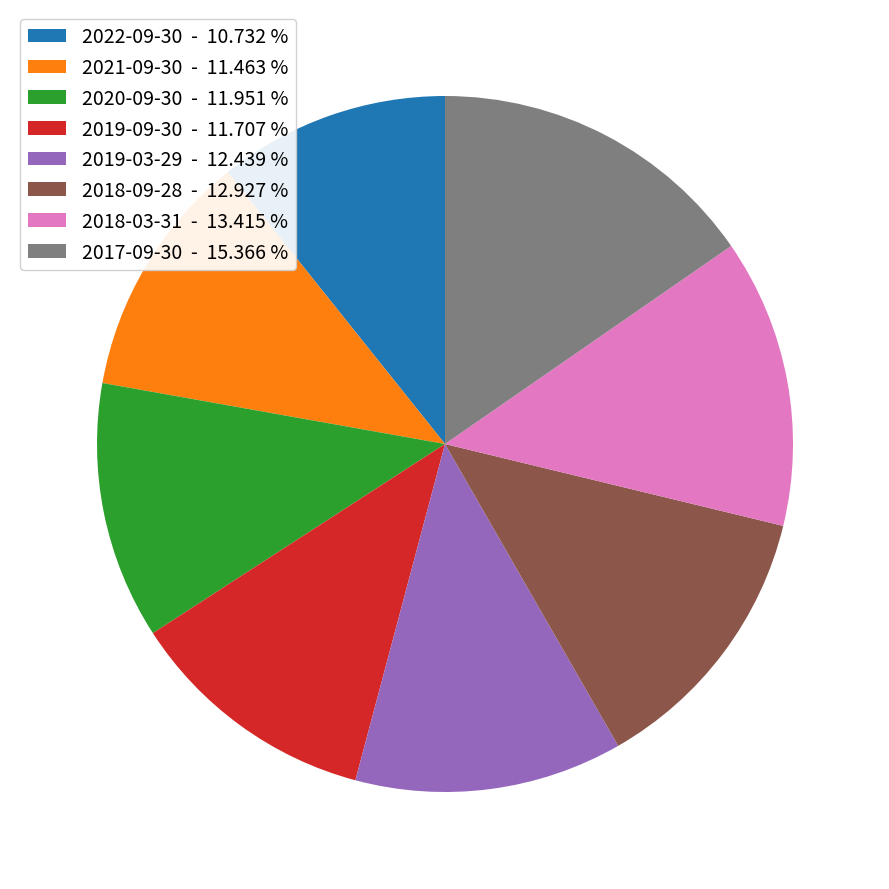

Which slice is the smallest?

2022-09-30